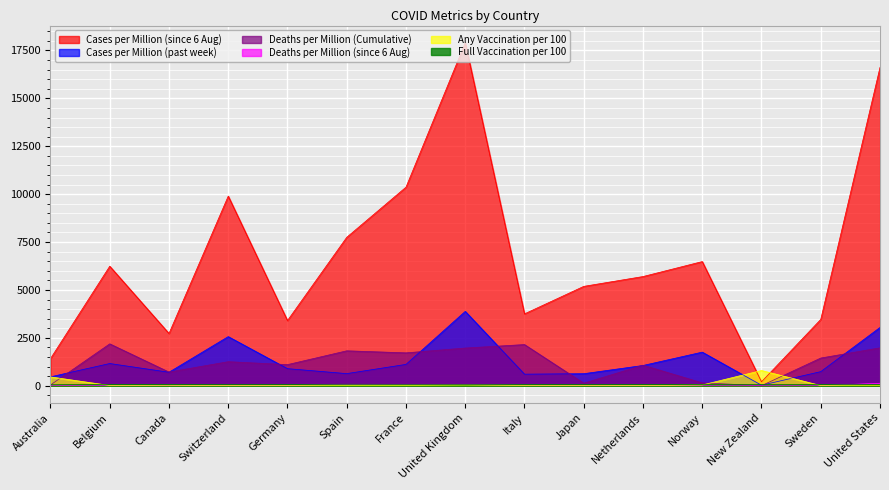

Where do Any Vaccination per 100 and Cases per Million (since 6 Aug) first cross each other?

Norway and New Zealand